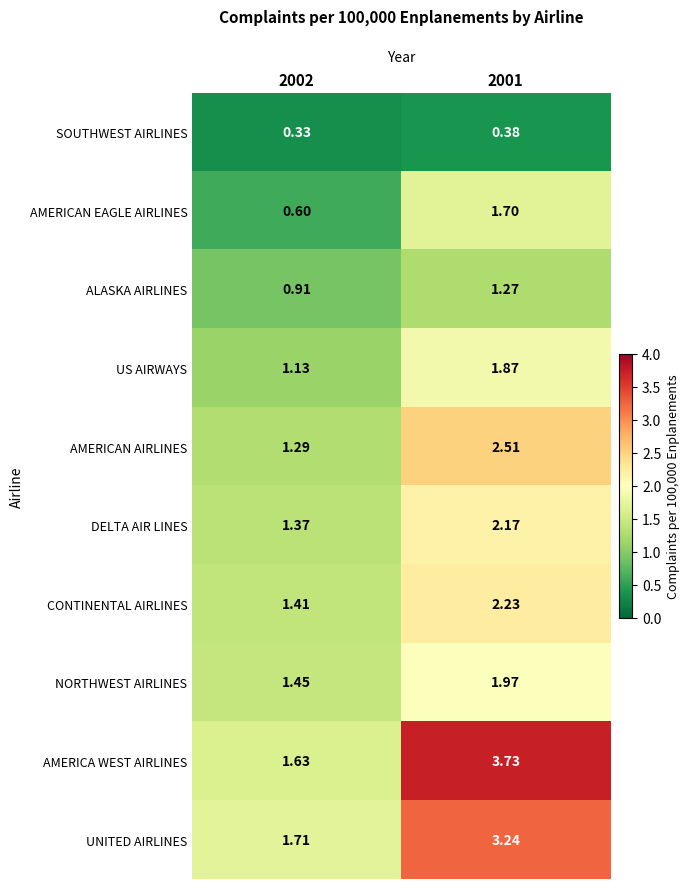

At which category does the chart reach its minimum across all series?

2002